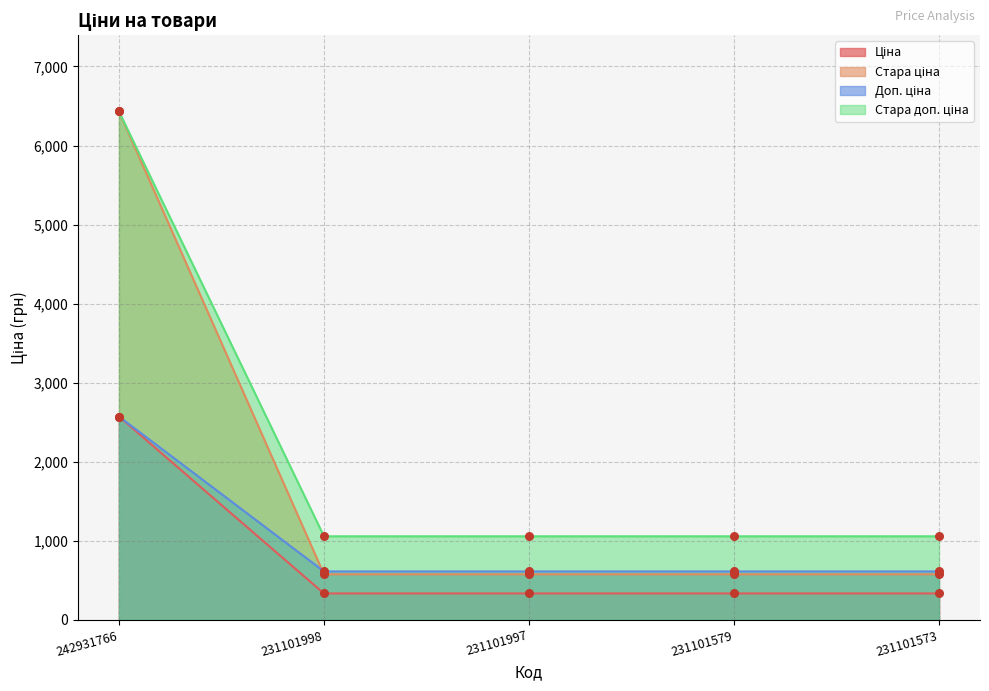

At which category is the sum across all series the highest?

242931766